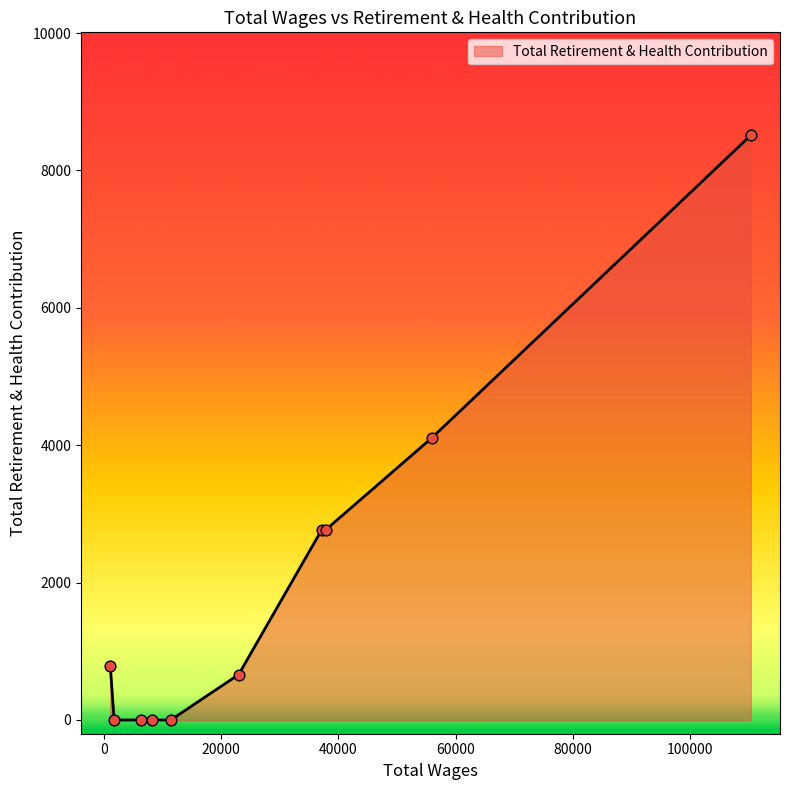

What is the greatest value displayed?

8511